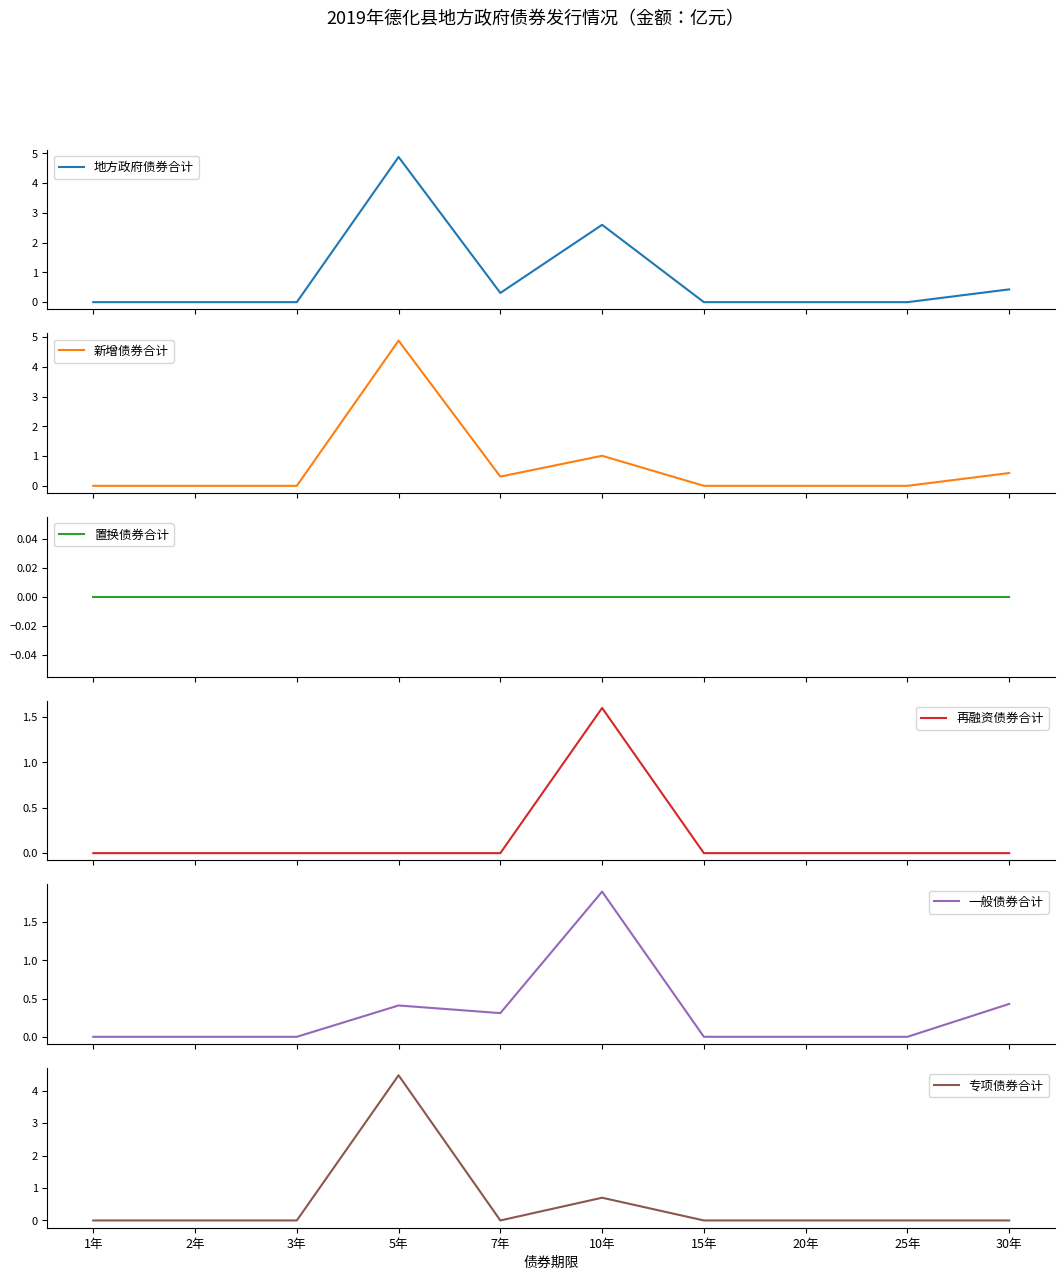

At how many categories does at least one series exceed 2?

2